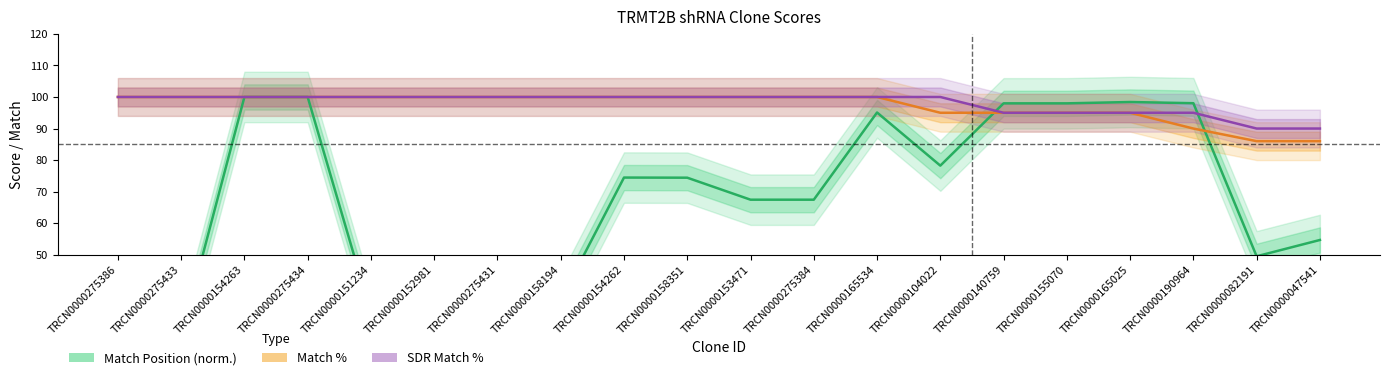

What is the maximum value shown in the chart?

100.0